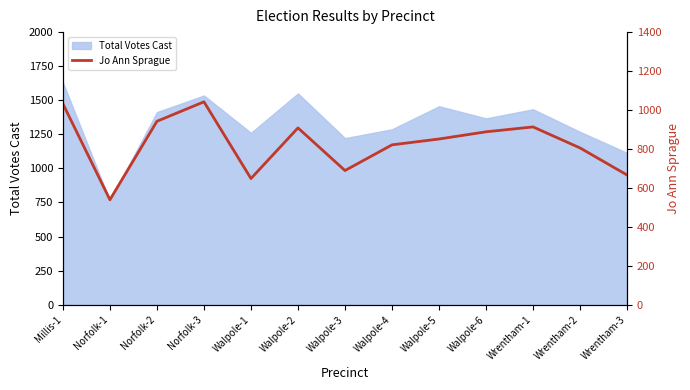

The value of Total Votes Cast at Norfolk-1 is 763. True or false?

True